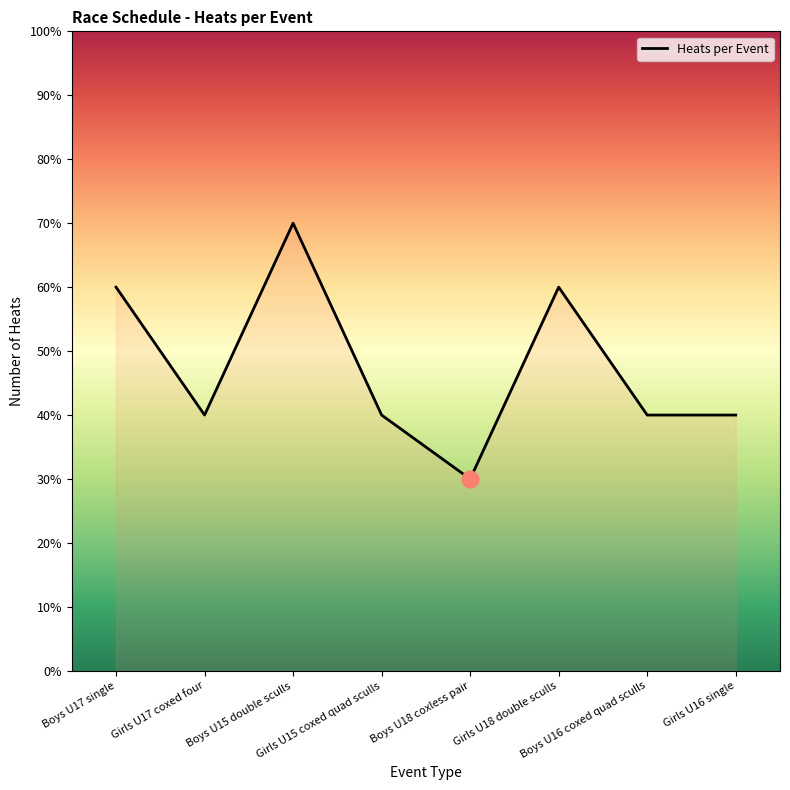

Does the chart display data point markers on the line(s)?

No